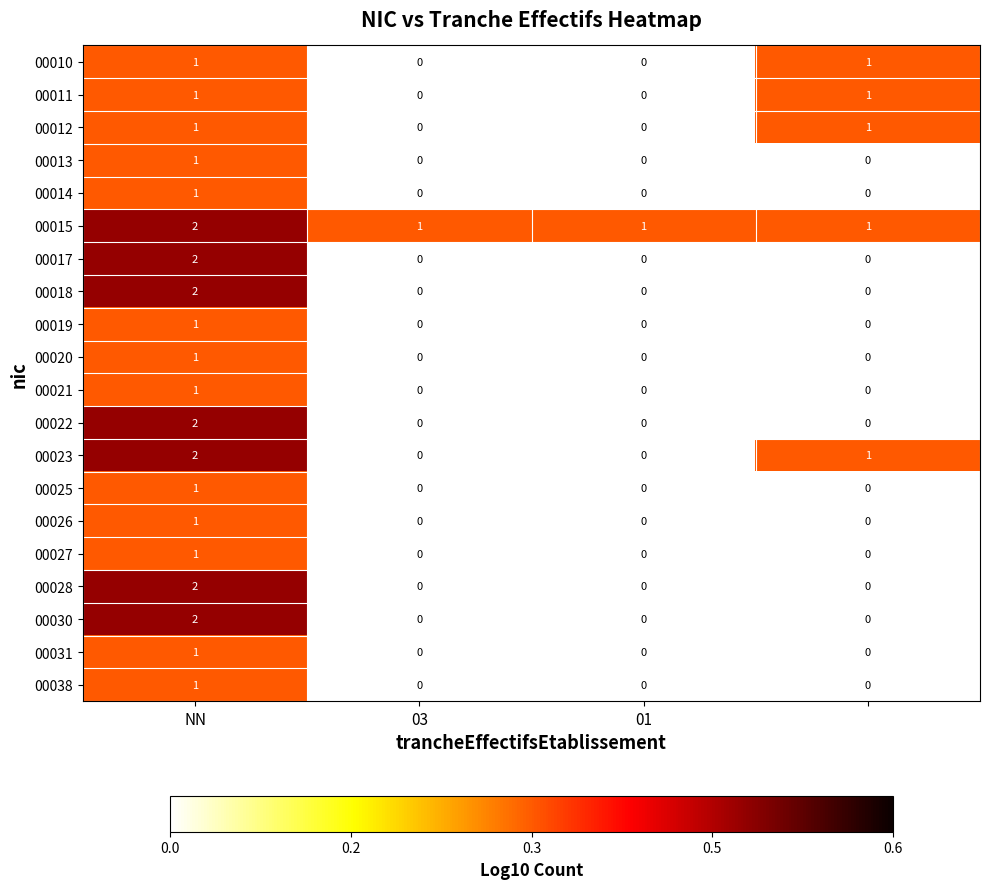

Count the 00010 values in the range 0 to 1.

4